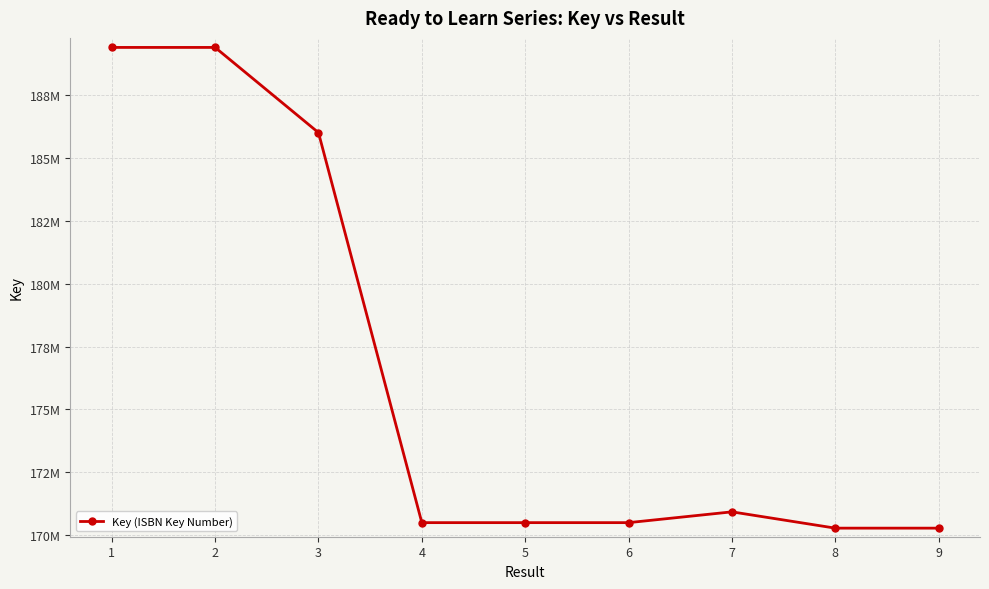

Is this an area chart (filled region under the line)?

No